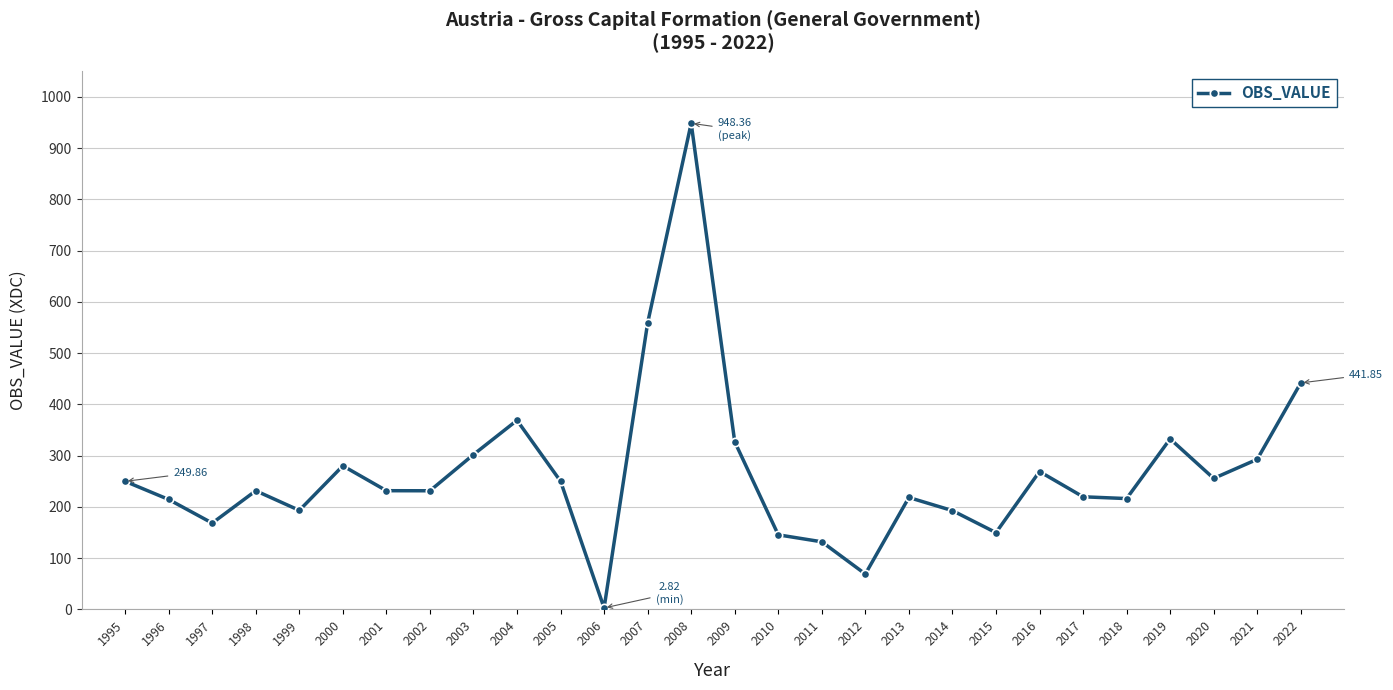

What is the sum of all values?

7493.5